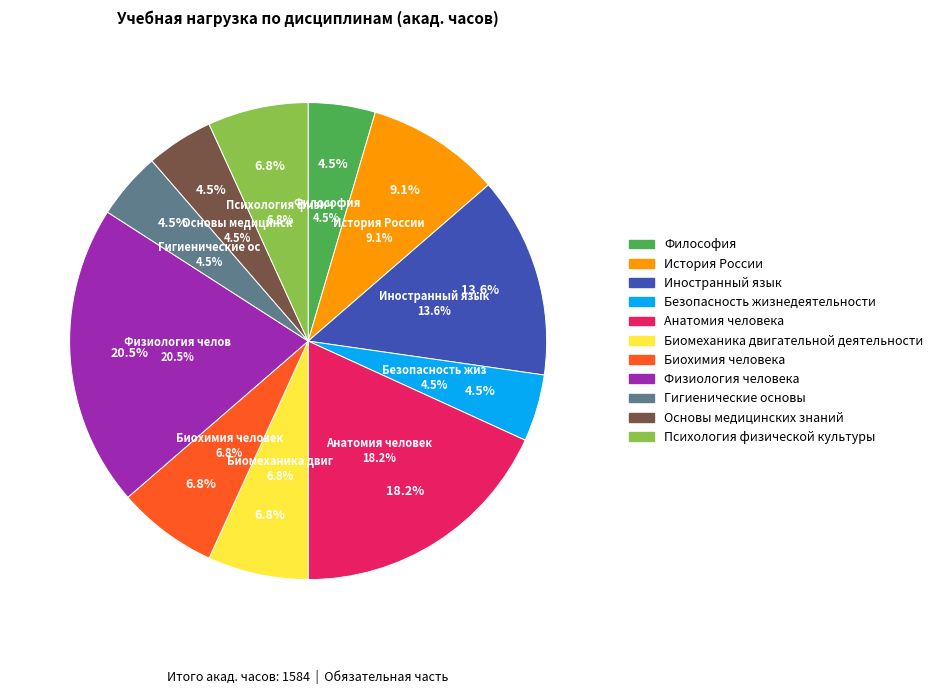

What is the smallest slice in the pie chart?

Философия